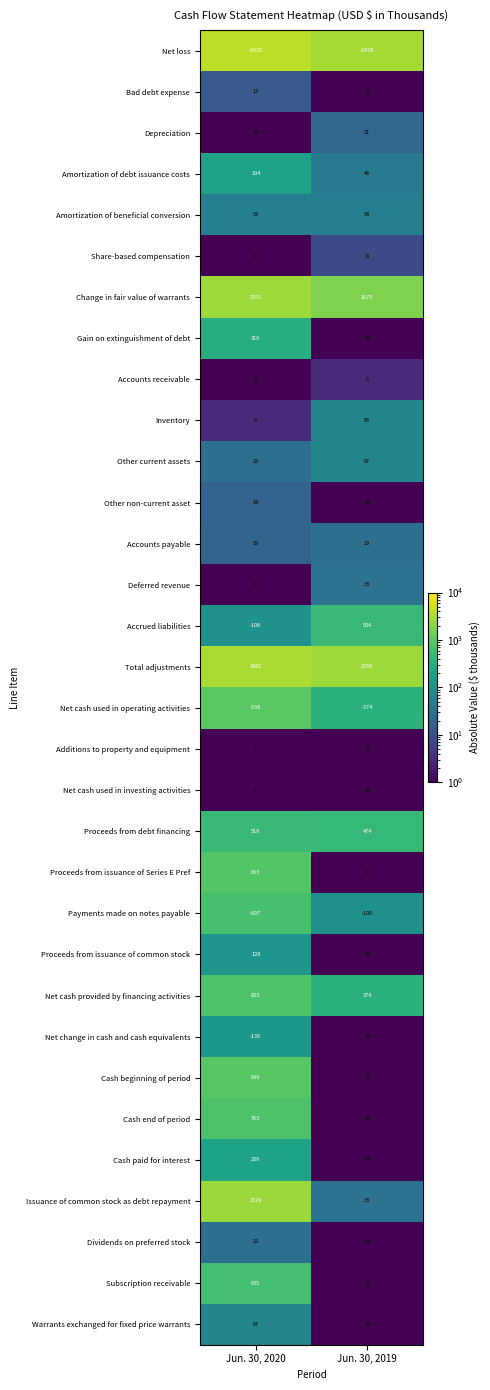

What is the sum of the Net cash provided by financing activities values at Jun. 30, 2020 and Jun. 30, 2019?

1177